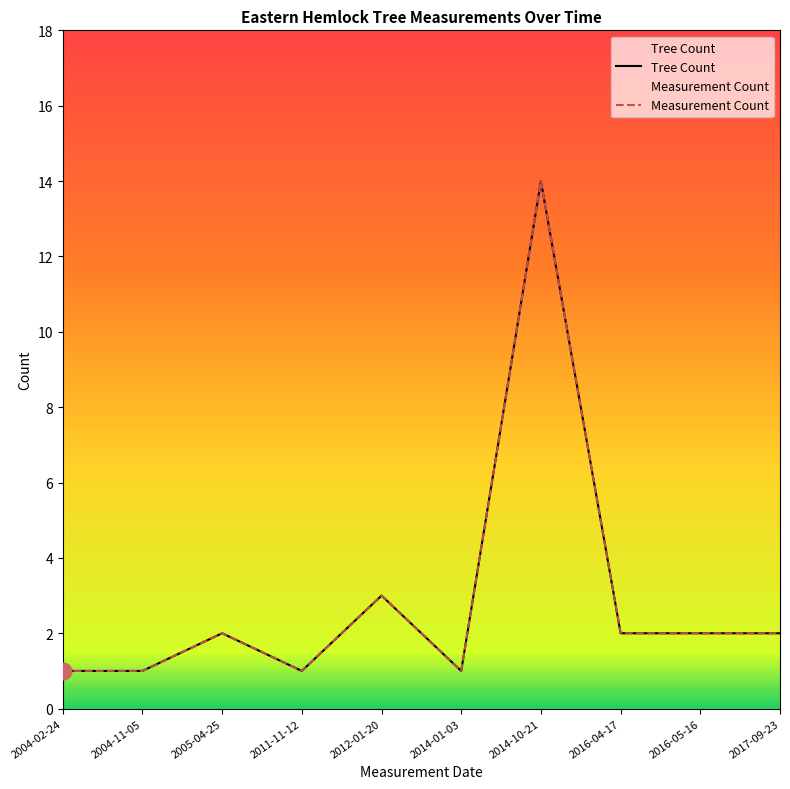

Reading left to right, list all the values displayed in this chart.

Tree Count: 1	1	2	1	3	1	14	2	2	2
Measurement Count: 1	1	2	1	3	1	14	2	2	2